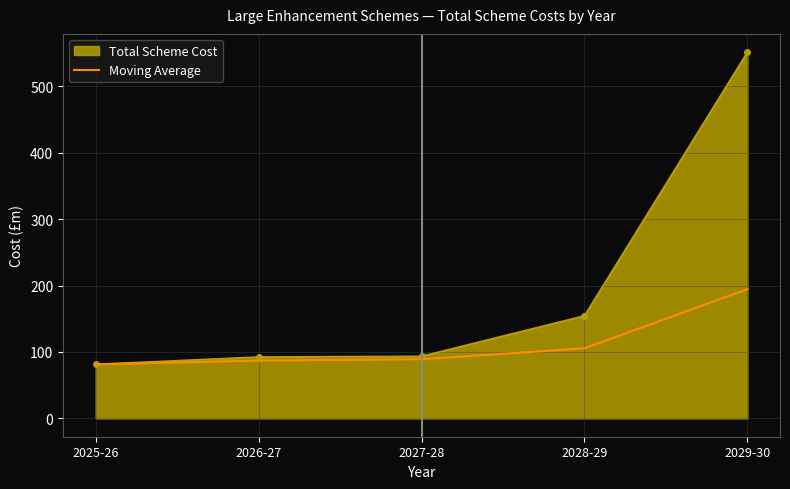

Which series has the largest total across all categories?

Total Scheme Cost